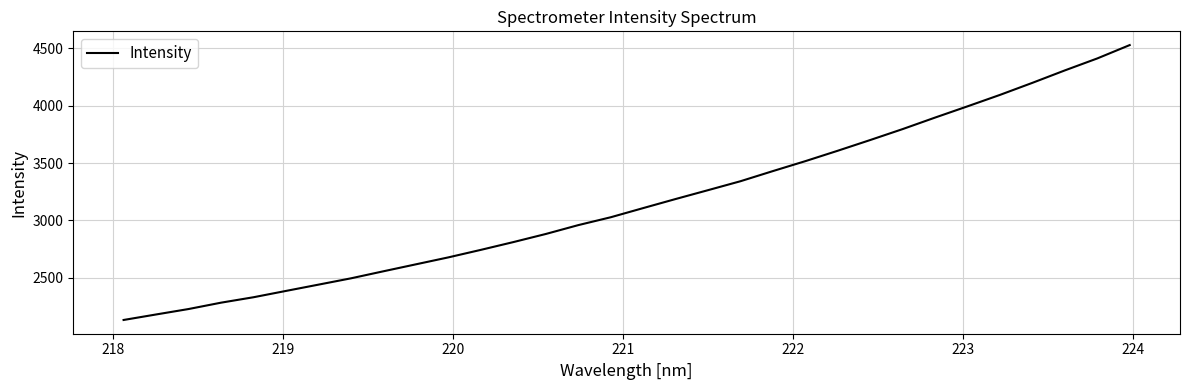

Count the number of categories in the chart.

32